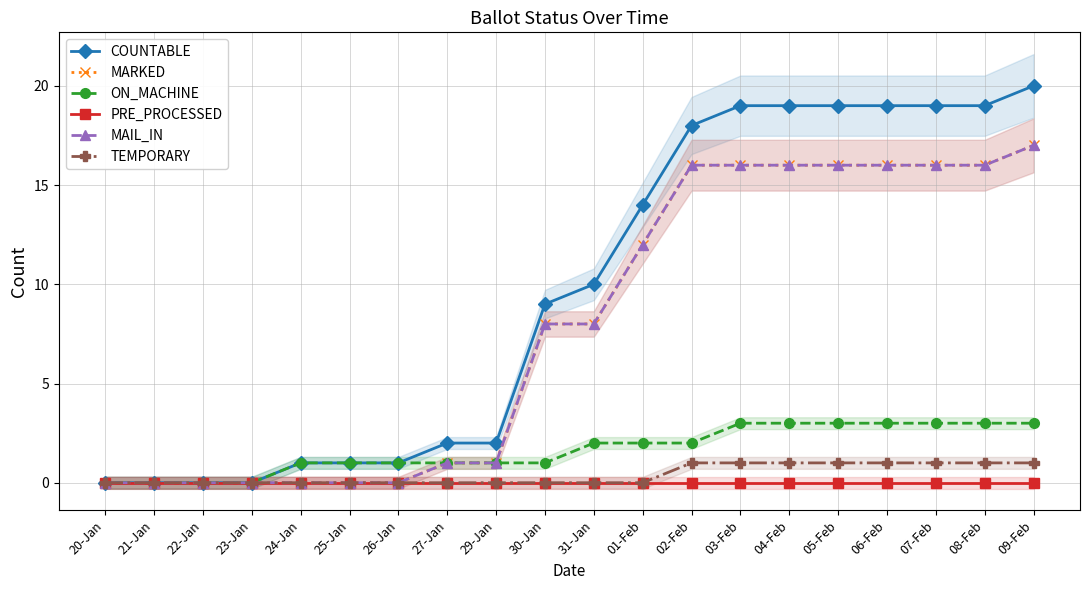

True or false: MARKED and PRE_PROCESSED intersect in this chart.

False